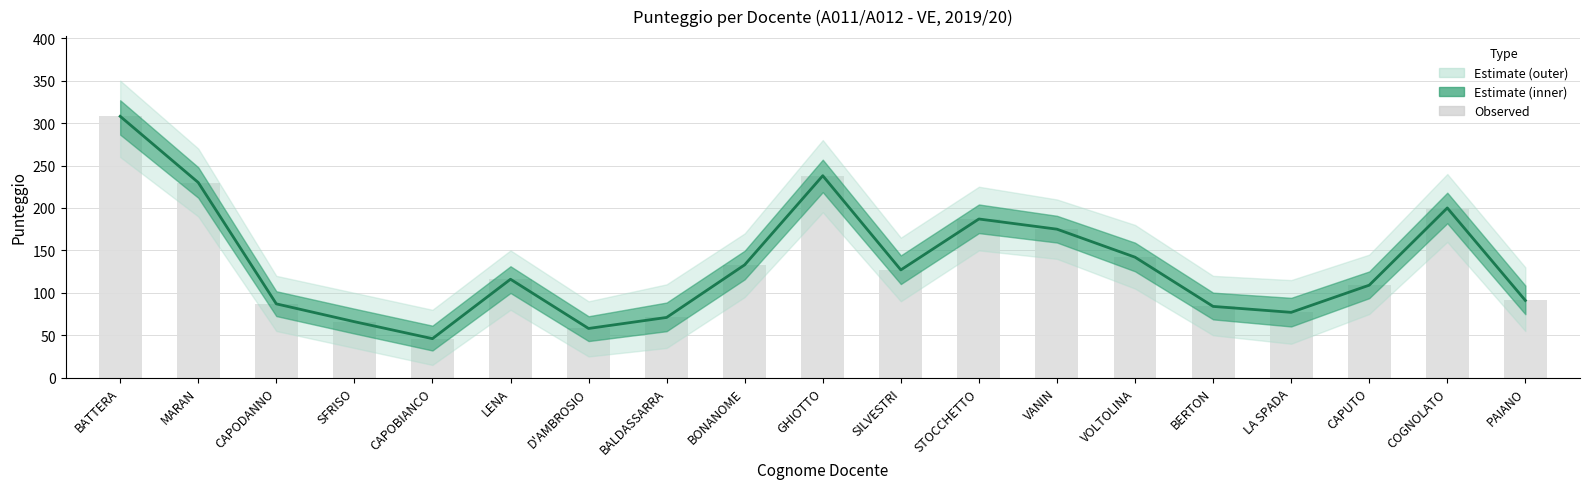

What position from the right is CAPUTO?

3